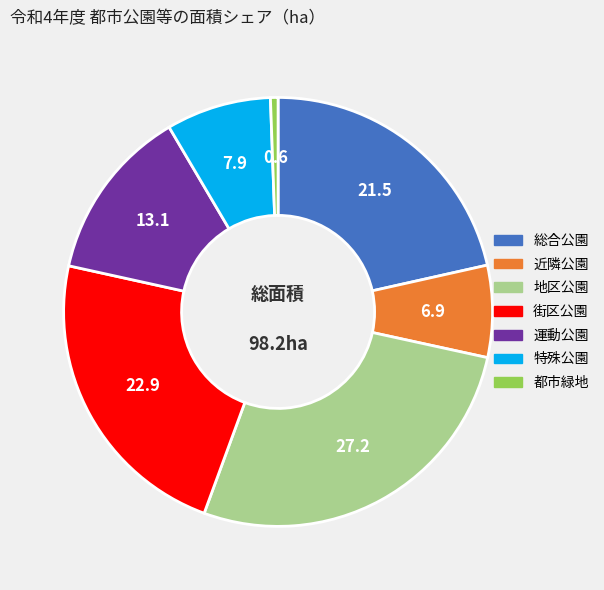

Rank the categories by value from lowest to highest.

都市緑地, 近隣公園, 特殊公園, 運動公園, 総合公園, 街区公園, 地区公園